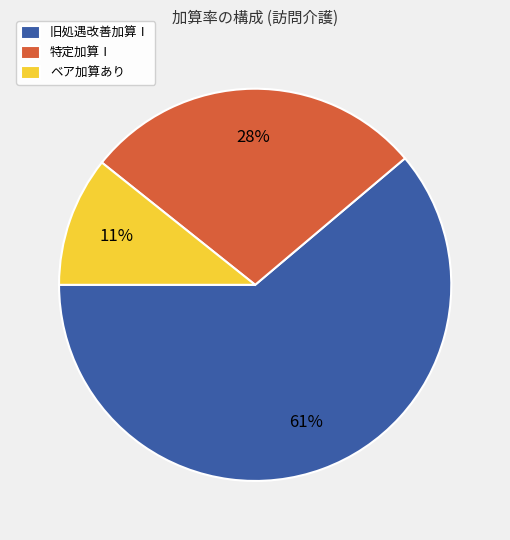

True or false: 旧処遇改善加算Ⅰ accounts for 4% of the total.

False